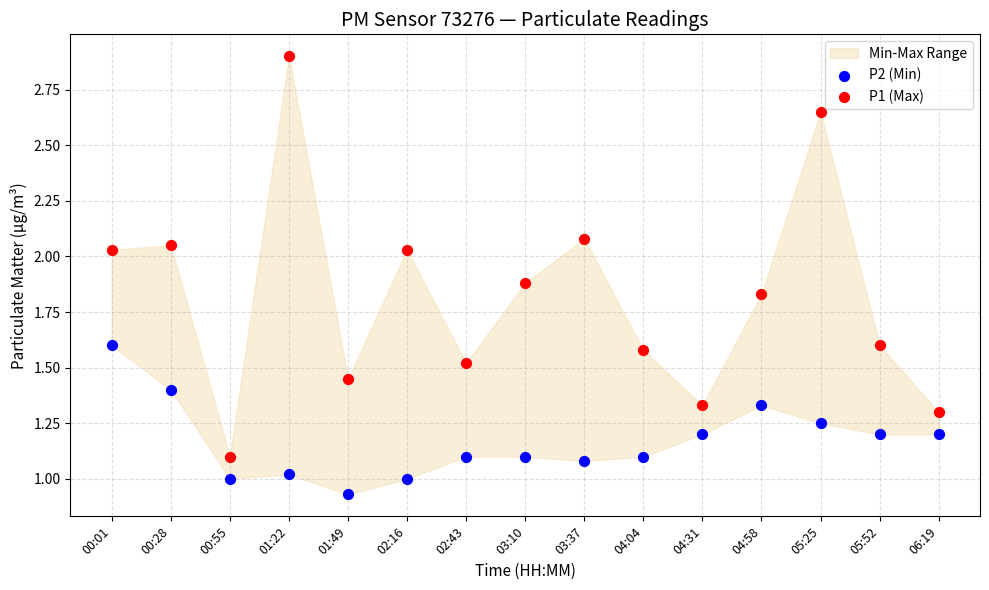

Which series contains the lowest Y value?

P2 (Min)